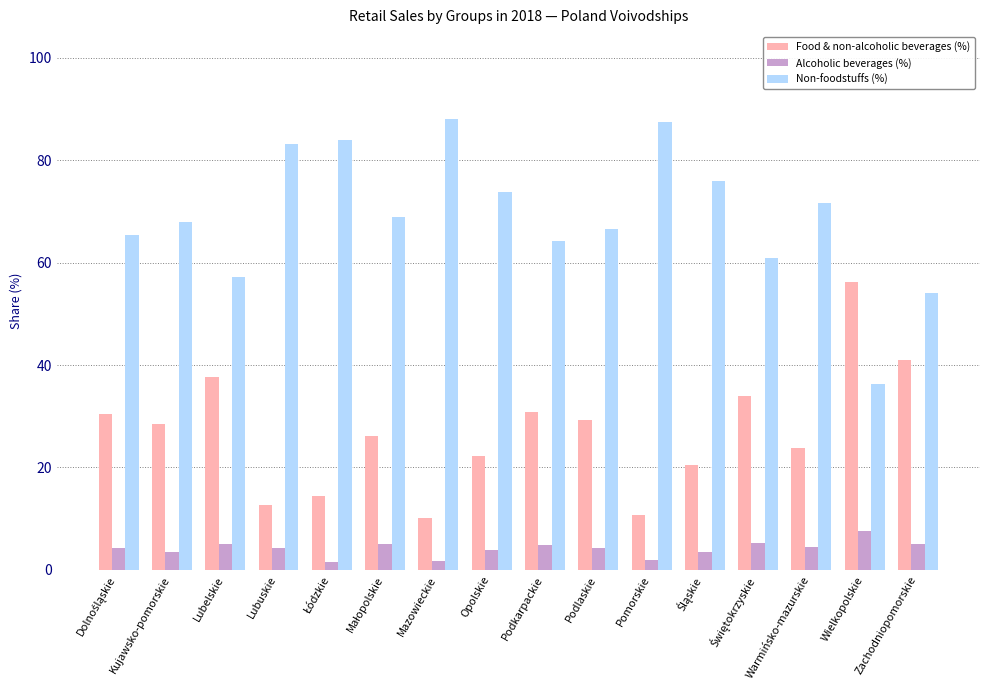

What is the label of the 14th bar from the left?

Warmińsko-mazurskie